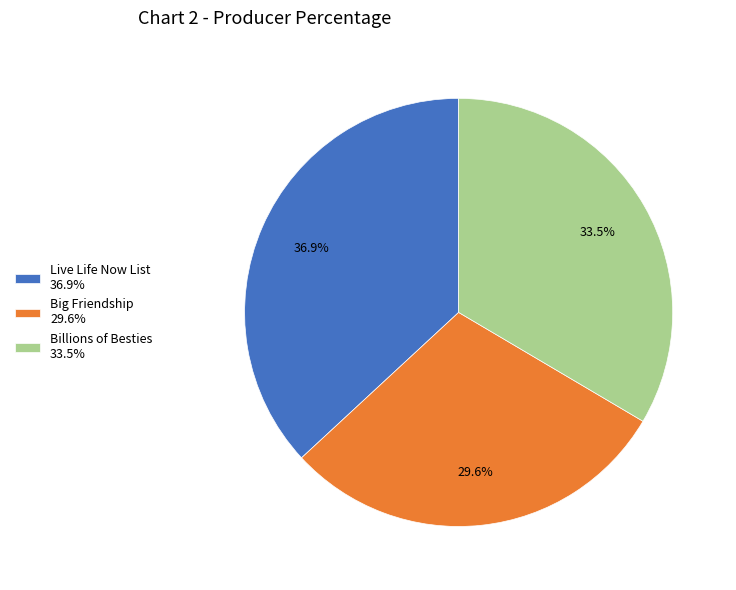

Count the number of slices in the pie.

3